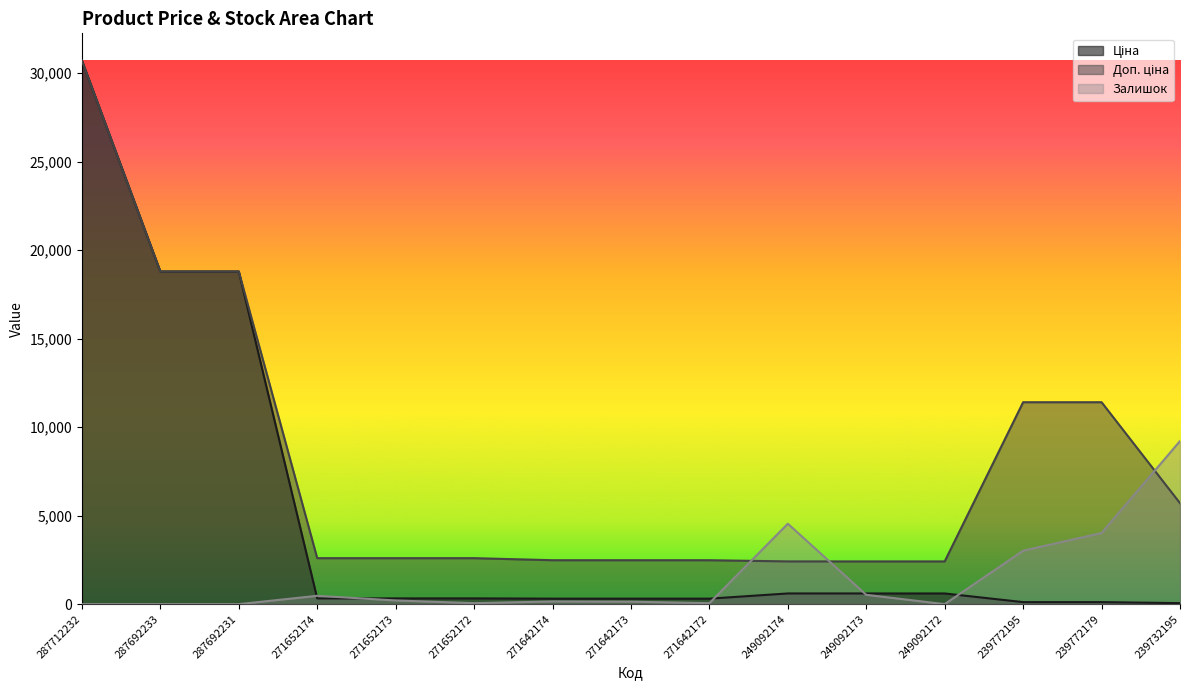

At which category does Залишок reach its first local peak?

271652174